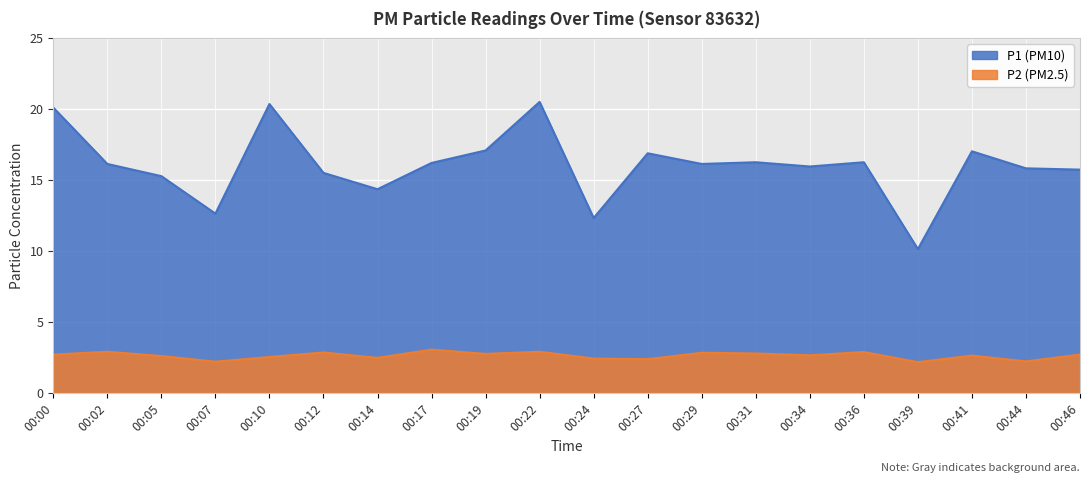

What value does the P1 series have at 00:34?

15.9